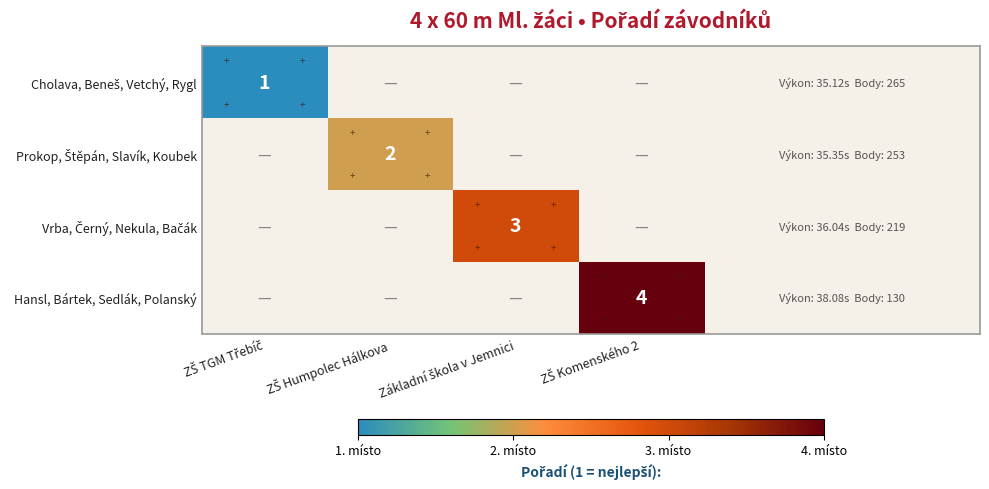

Rank the series at ZŠ Komenského 2 from highest to lowest value.

Cholava, Beneš, Vetchý, Rygl, Prokop, Štěpán, Slavík, Koubek, Vrba, Černý, Nekula, Bačák, Hansl, Bártek, Sedlák, Polanský